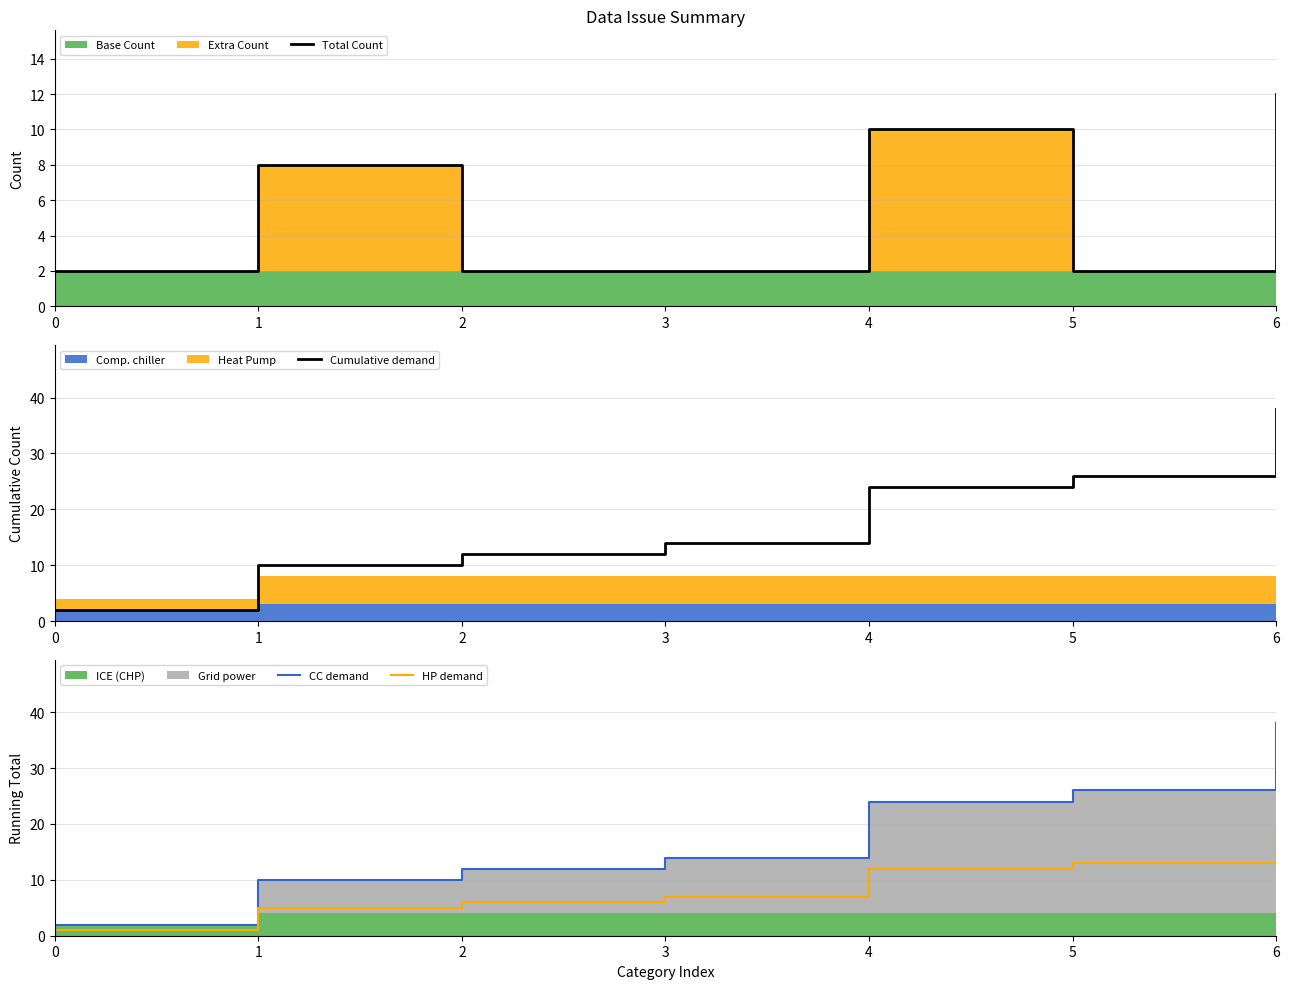

What is the difference between the maximum and minimum values in the HP demand series?

18